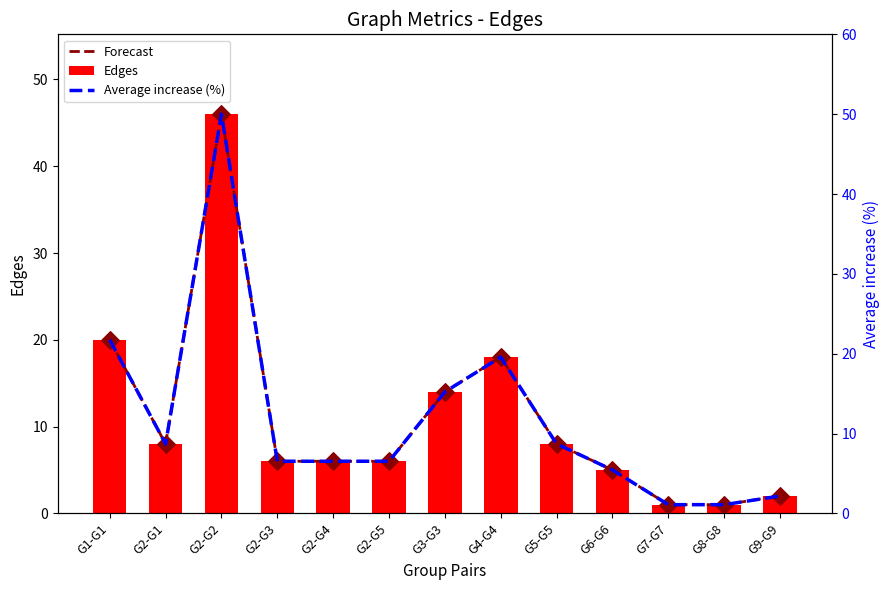

At how many categories does at least one series exceed 24?

1